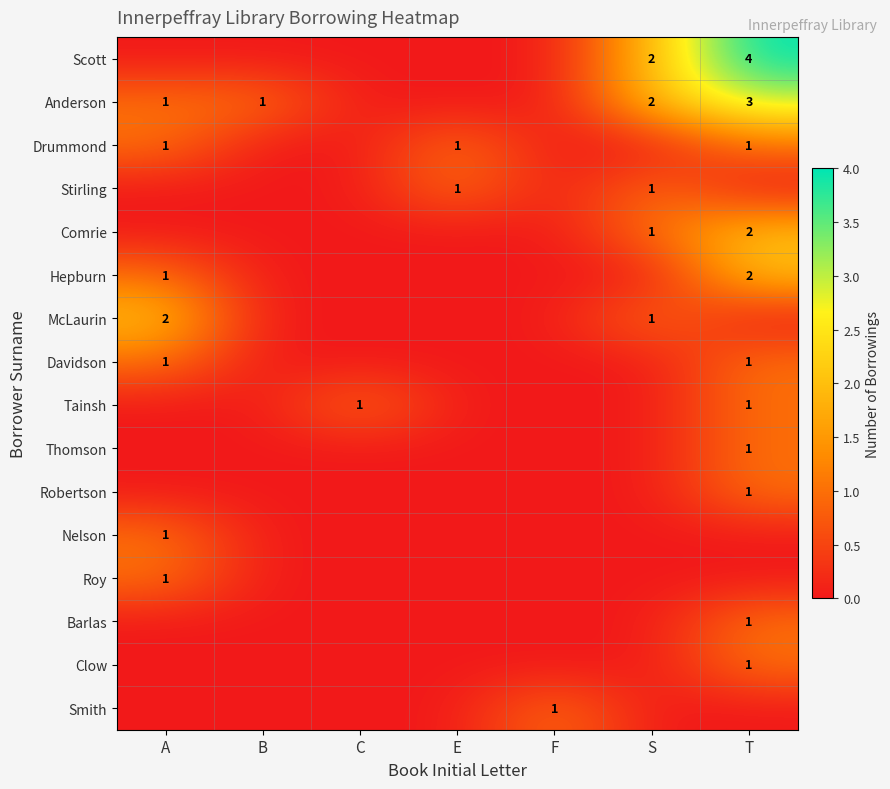

Count the Anderson values in the range 0 to 2.

6